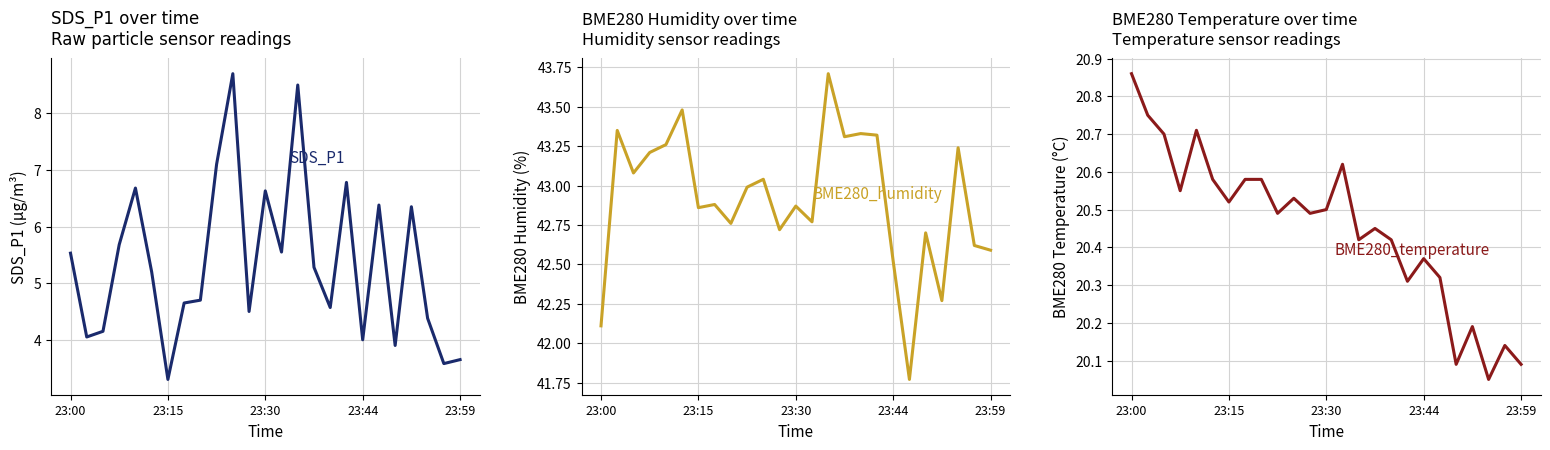

Which series has the largest total across all categories?

BME280_humidity